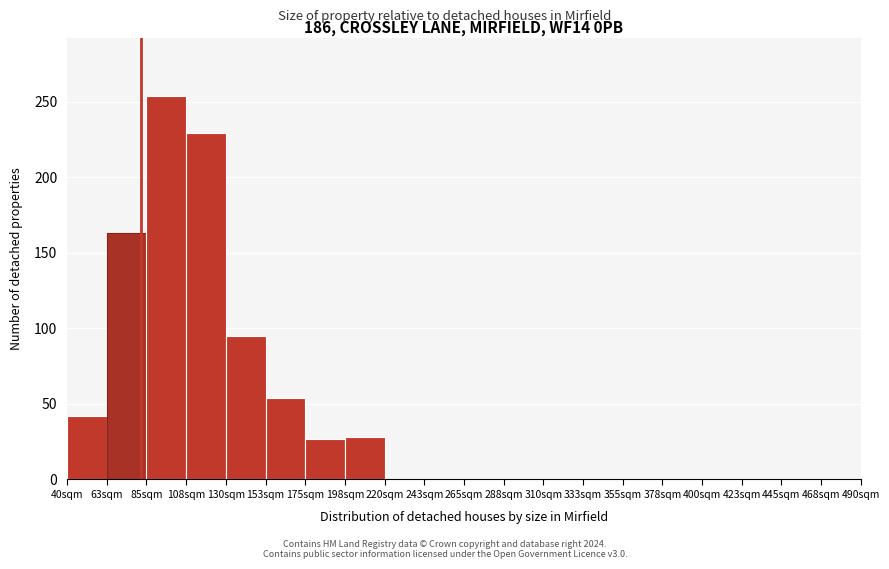

What is the sum of all values?

892